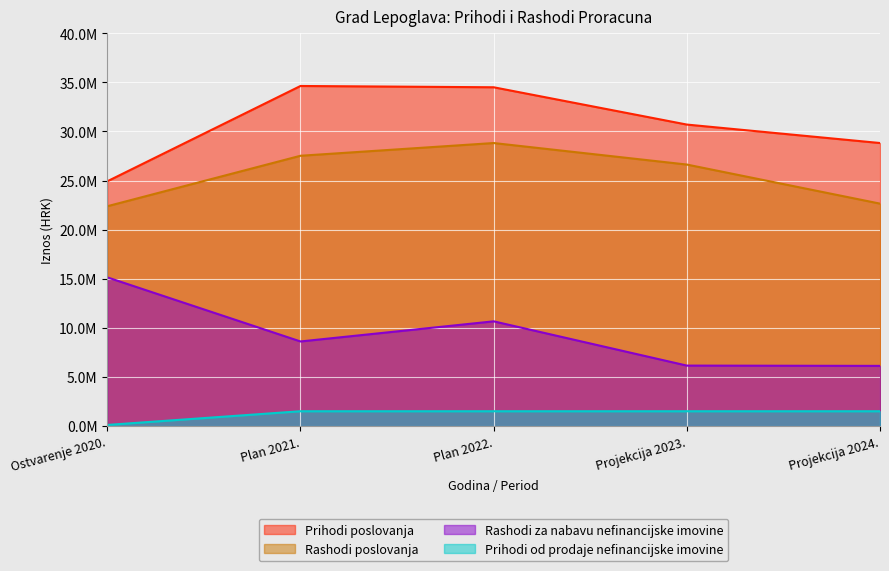

Which series has the widest spread of values?

Prihodi poslovanja